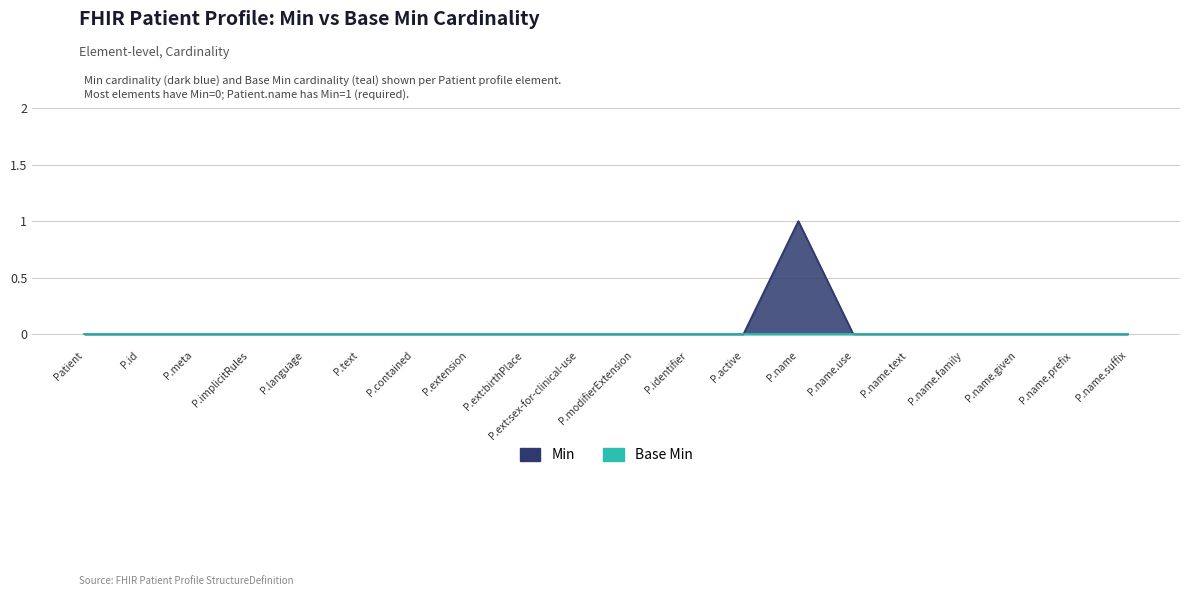

What is the label of the 8th point from the right?

P.active